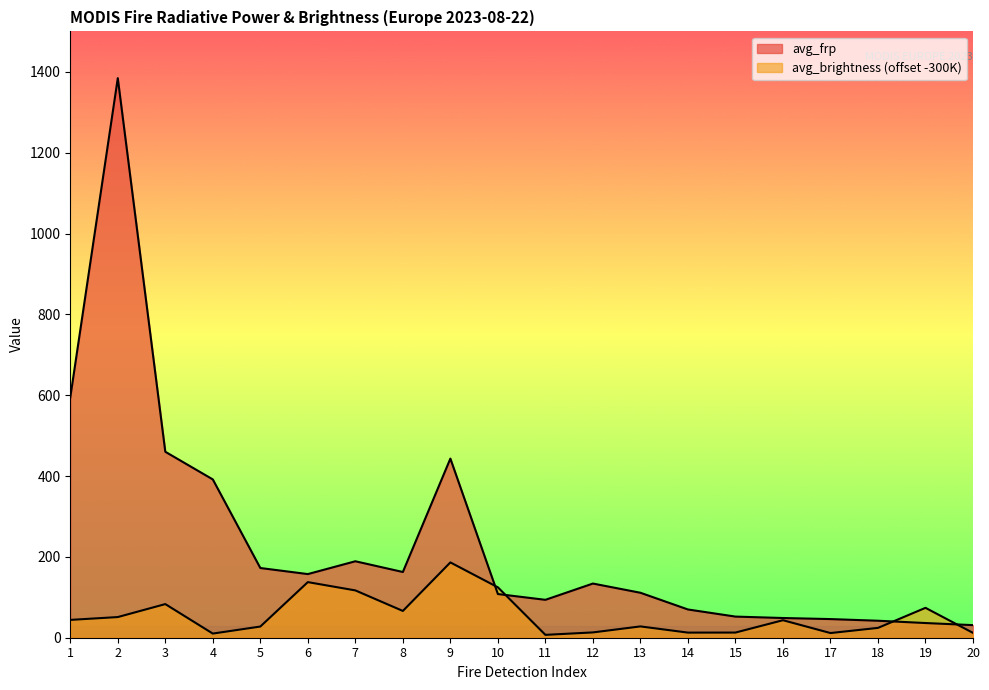

Is it true that avg_brightness equals 2.7 at 11?

False